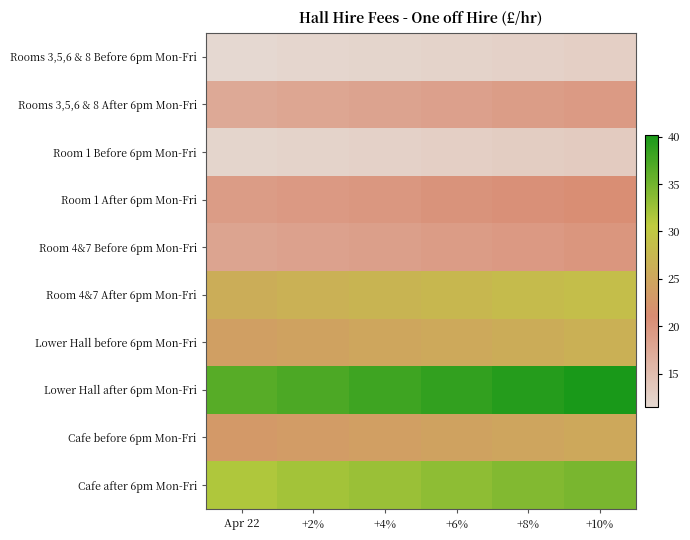

Reading left to right, extract all data points from this chart.

Rooms 3,5,6 & 8 Before 6pm Mon-Fri: Apr 22=11.5	+2%=11.7	+4%=12.0	+6%=12.2	+8%=12.4	+10%=12.7
Rooms 3,5,6 & 8 After 6pm Mon-Fri: Apr 22=17.5	+2%=17.9	+4%=18.2	+6%=18.6	+8%=18.9	+10%=19.2
Room 1 Before 6pm Mon-Fri: Apr 22=12.0	+2%=12.2	+4%=12.5	+6%=12.7	+8%=13.0	+10%=13.2
Room 1 After 6pm Mon-Fri: Apr 22=19.0	+2%=19.4	+4%=19.8	+6%=20.1	+8%=20.5	+10%=20.9
Room 4&7 Before 6pm Mon-Fri: Apr 22=18.0	+2%=18.4	+4%=18.7	+6%=19.1	+8%=19.4	+10%=19.8
Room 4&7 After 6pm Mon-Fri: Apr 22=26.0	+2%=26.5	+4%=27.0	+6%=27.6	+8%=28.1	+10%=28.6
Lower Hall before 6pm Mon-Fri: Apr 22=24.0	+2%=24.5	+4%=25.0	+6%=25.4	+8%=25.9	+10%=26.4
Lower Hall after 6pm Mon-Fri: Apr 22=36.5	+2%=37.2	+4%=38.0	+6%=38.7	+8%=39.4	+10%=40.1
Cafe before 6pm Mon-Fri: Apr 22=23.0	+2%=23.5	+4%=23.9	+6%=24.4	+8%=24.8	+10%=25.3
Cafe after 6pm Mon-Fri: Apr 22=31.5	+2%=32.1	+4%=32.8	+6%=33.4	+8%=34.0	+10%=34.6